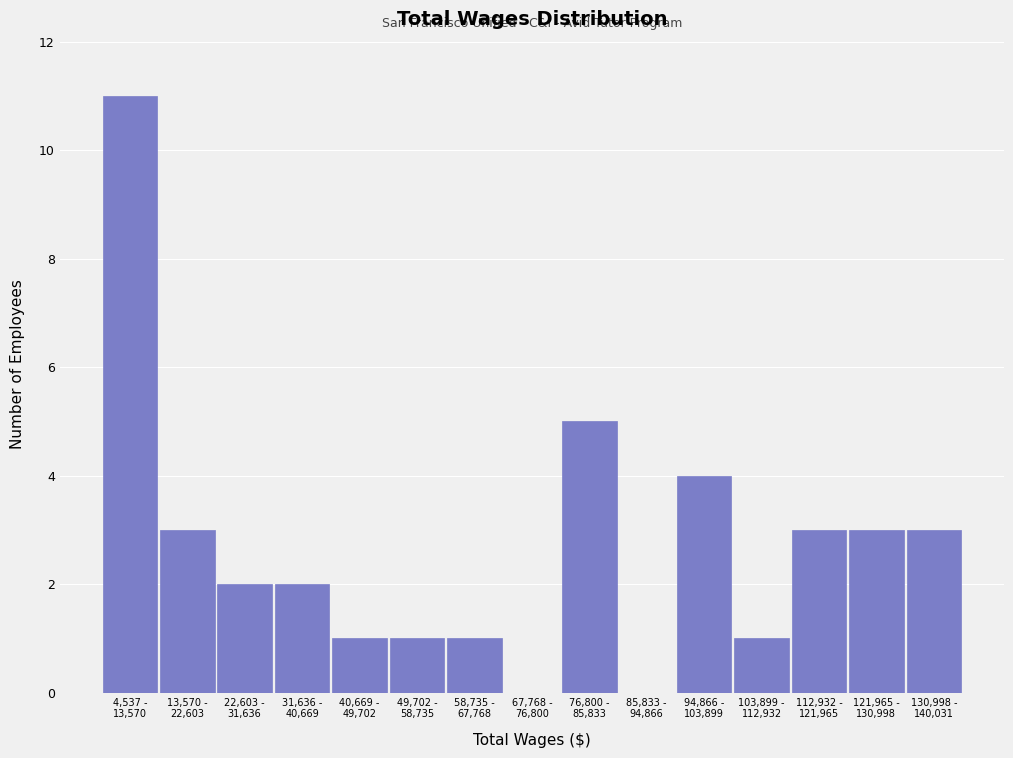

What is the maximum value shown in the chart?

11